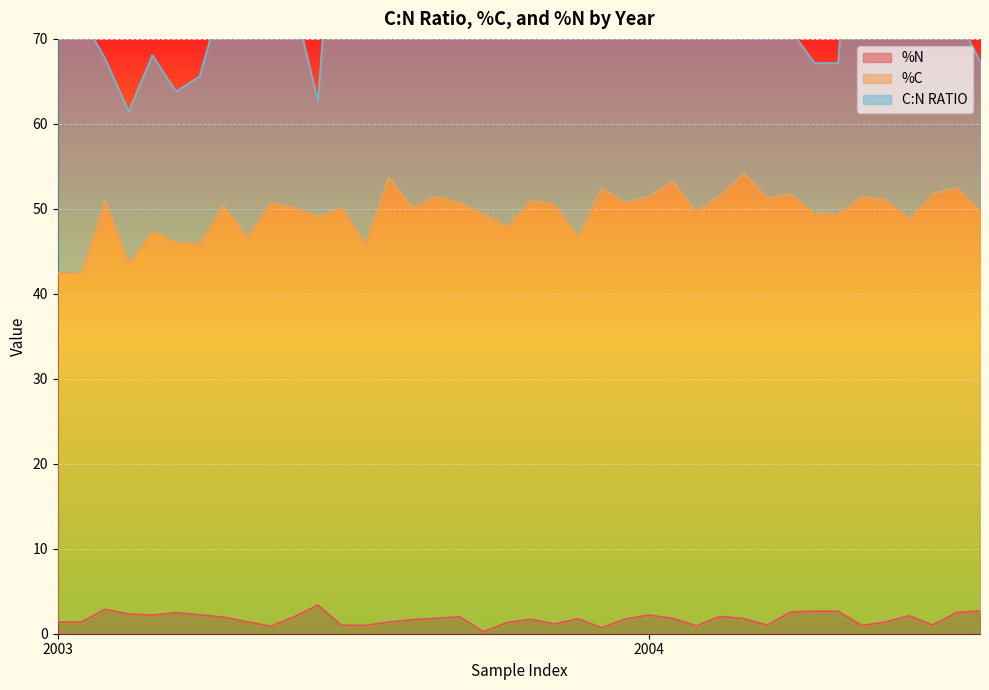

True or false: %N and %C cross at least once.

False